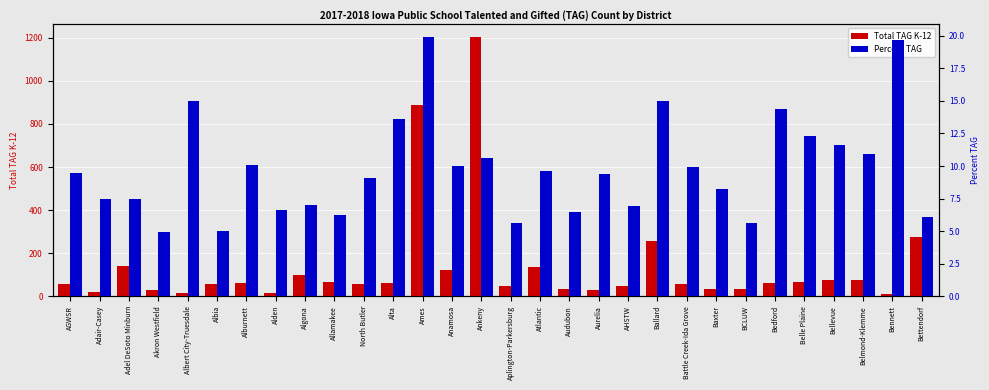

Where is Percent TAG nearest to the value 12?

Belle Plaine